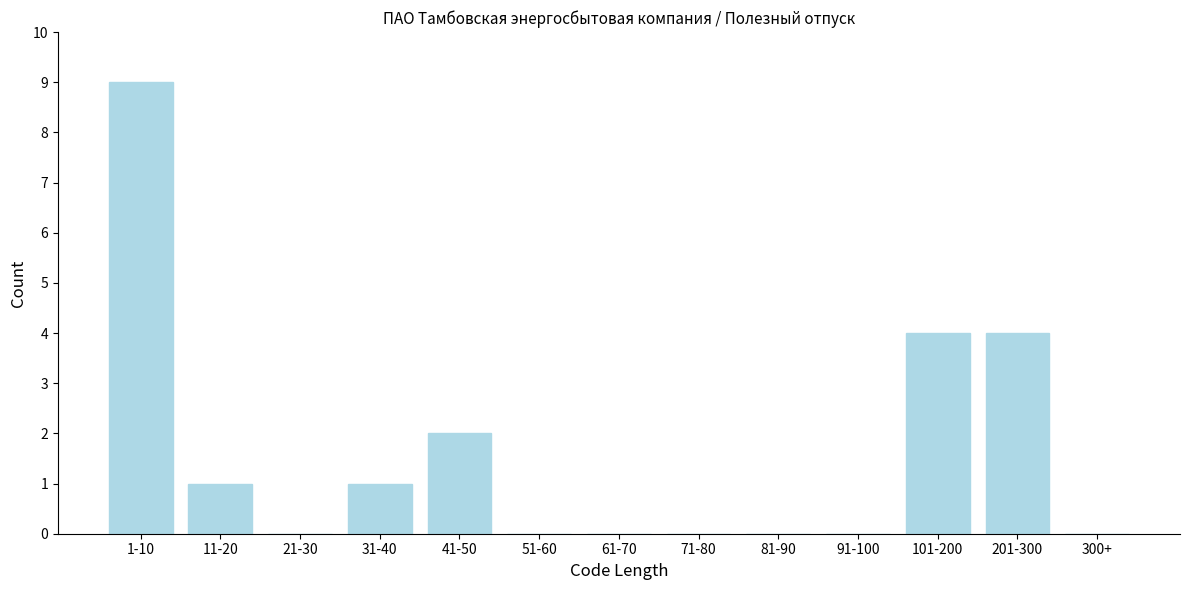

Reading left to right, extract all data points from this chart.

1-10=9	11-20=1	21-30=0	31-40=1	41-50=2	51-60=0	61-70=0	71-80=0	81-90=0	91-100=0	101-200=4	201-300=4	300+=0